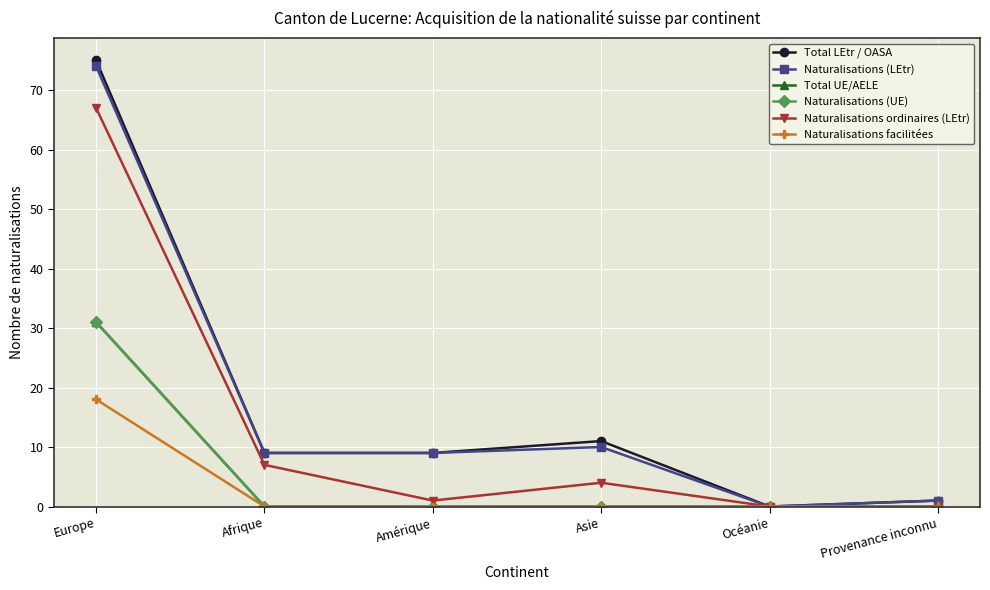

At how many categories does at least one series exceed 53?

1